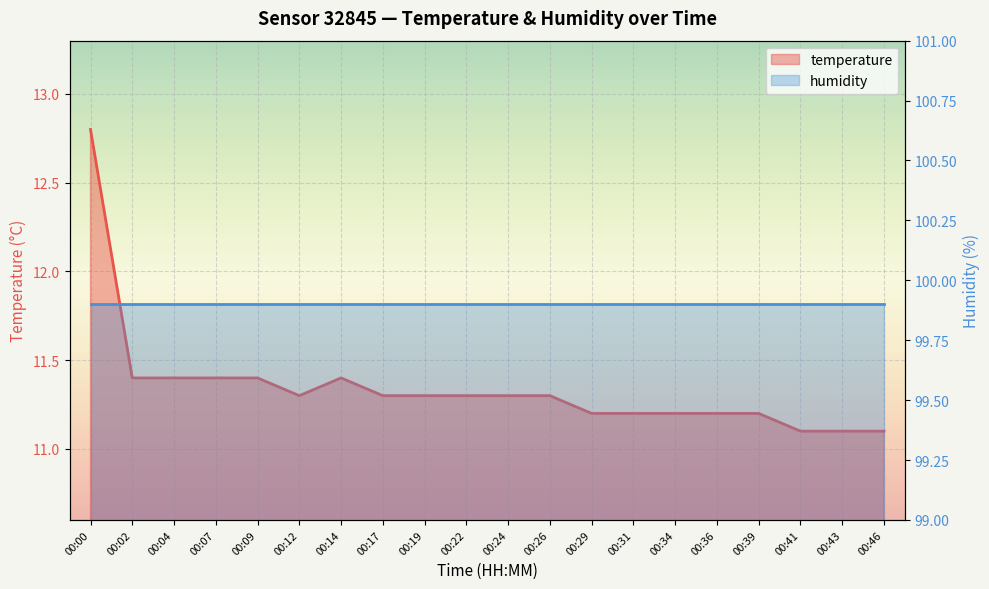

What is the sum of the values at 00:36 and 00:19?

22.5